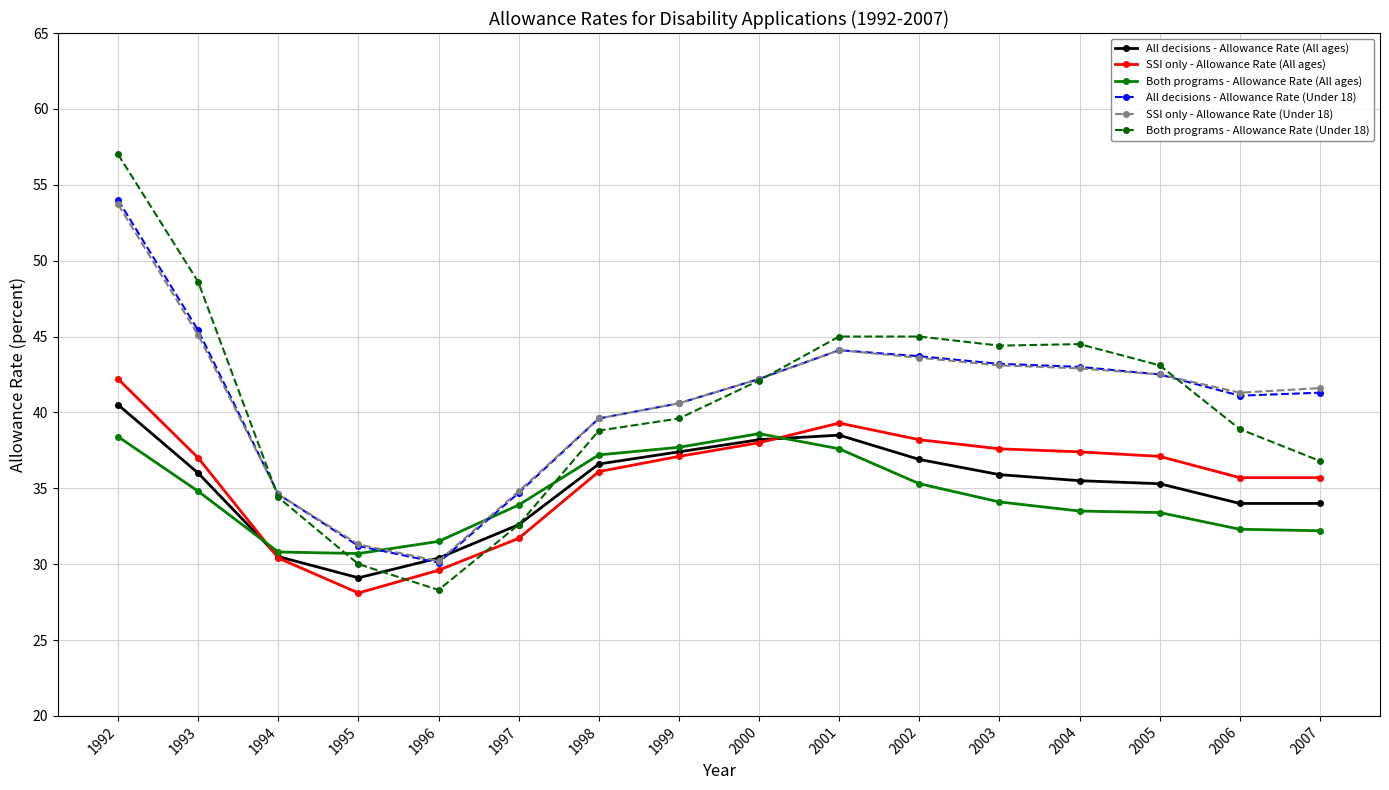

Which series has the widest spread of values?

Both programs - Allowance Rate (Under 18)